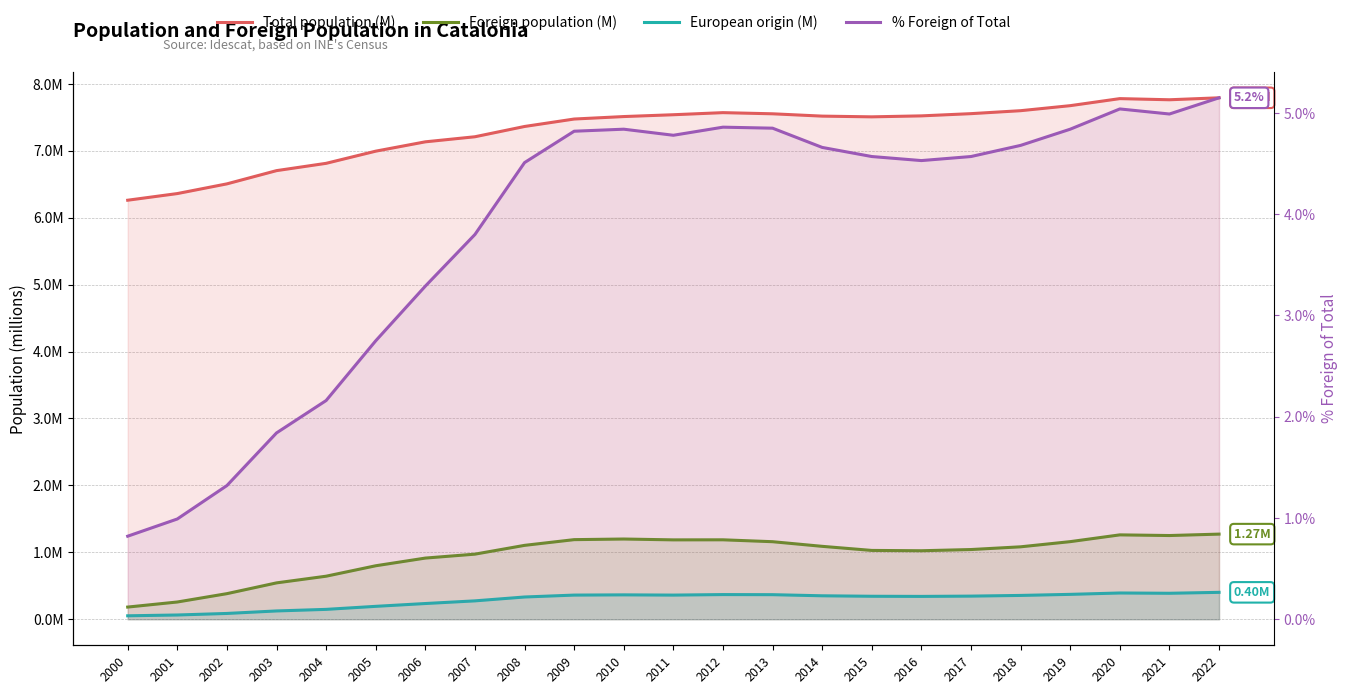

What is the sum of the % Foreign of Total values at 2020 and 2017?

9.6